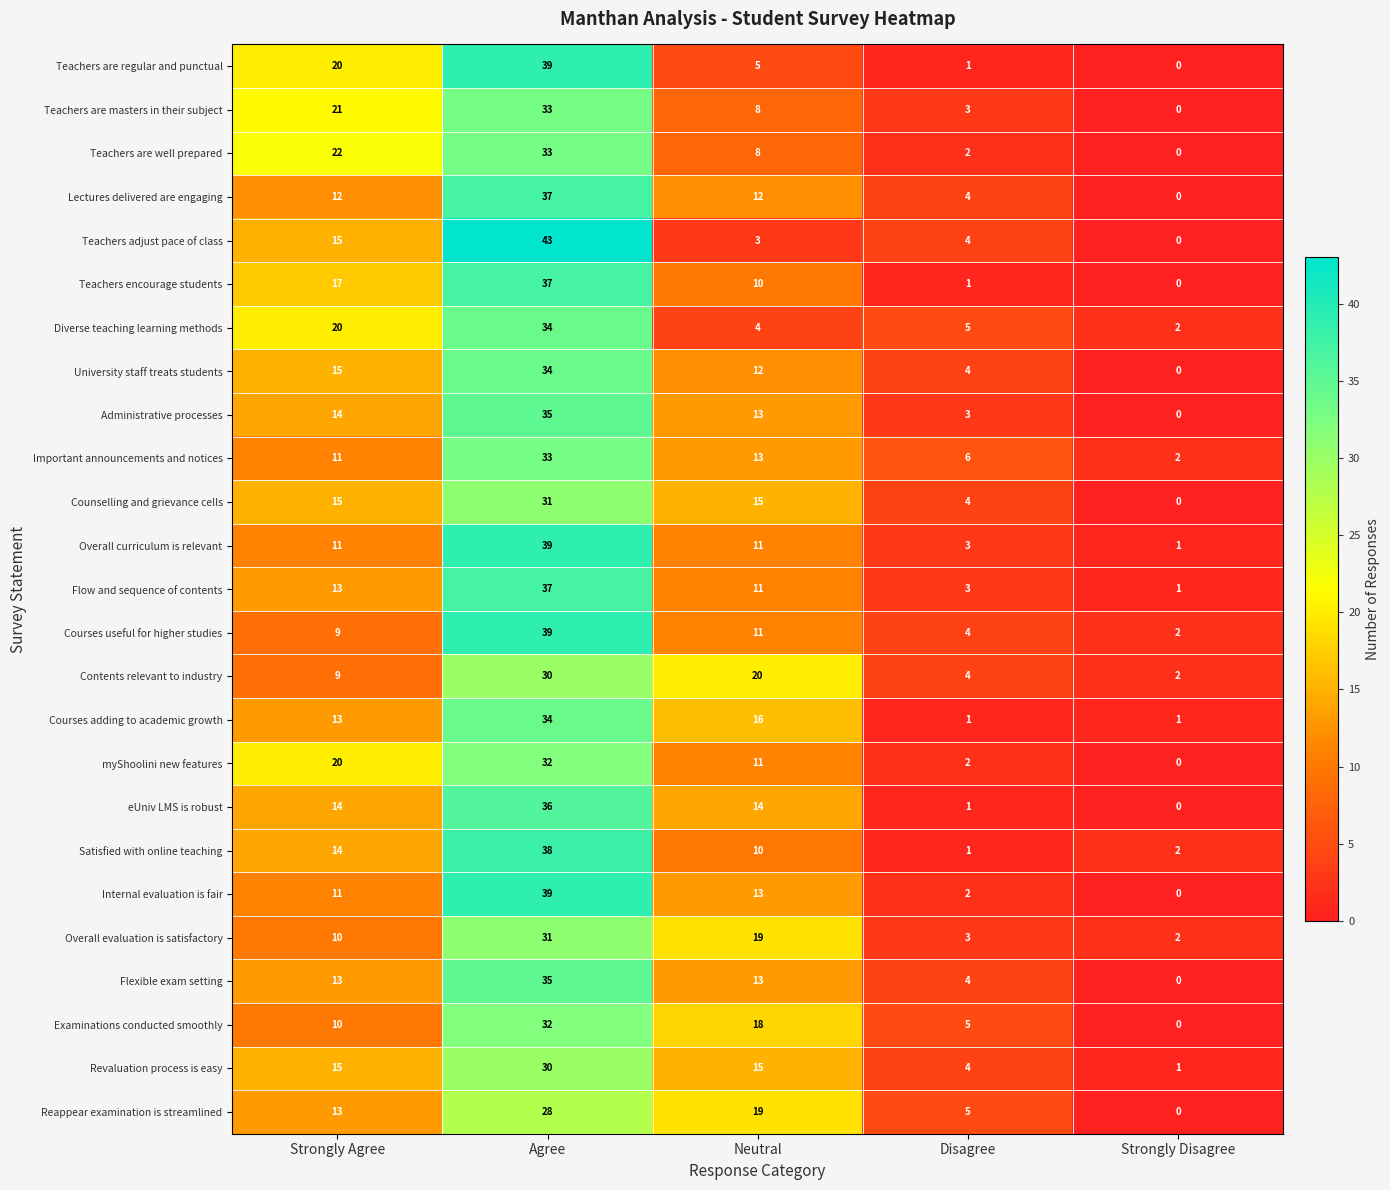

What is the difference between the highest and lowest values at Agree?

15